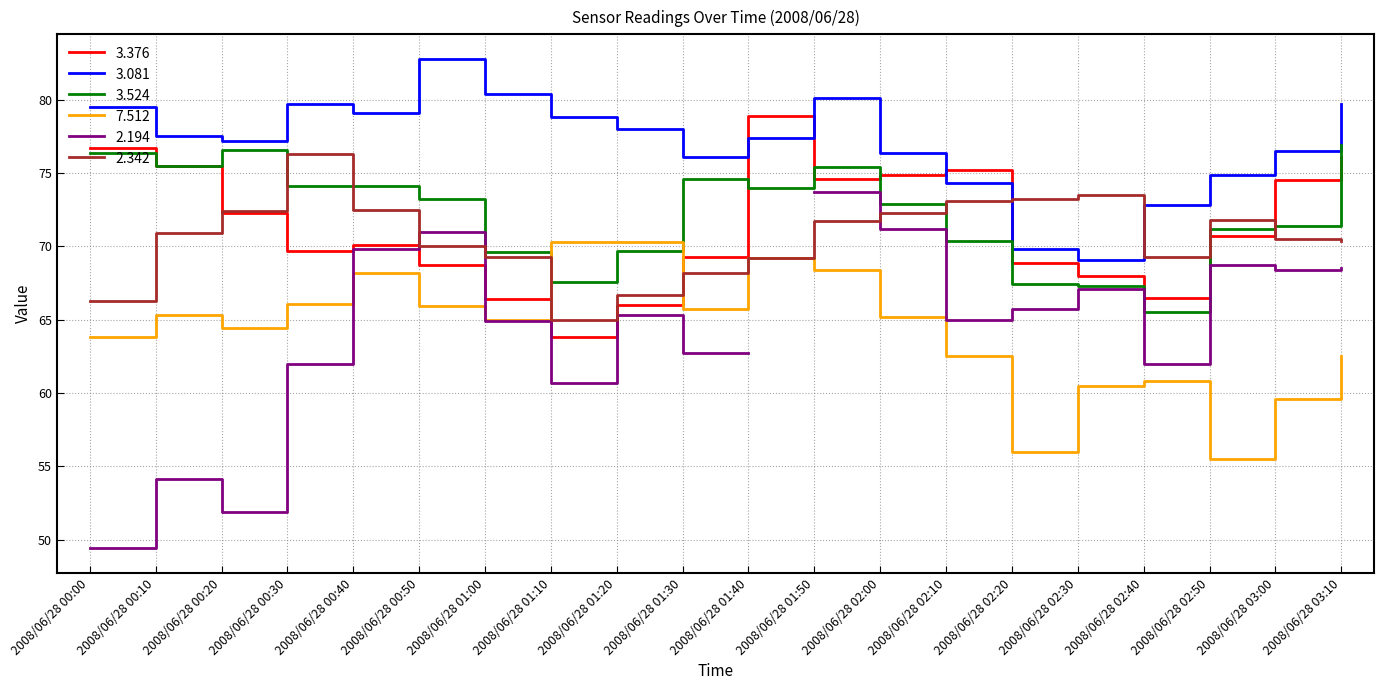

Rank the categories by 2.342 value from highest to lowest.

2008/06/28 00:30, 2008/06/28 02:30, 2008/06/28 02:20, 2008/06/28 02:10, 2008/06/28 00:40, 2008/06/28 00:20, 2008/06/28 02:00, 2008/06/28 02:50, 2008/06/28 01:50, 2008/06/28 00:10, 2008/06/28 03:00, 2008/06/28 03:10, 2008/06/28 00:50, 2008/06/28 01:00, 2008/06/28 02:40, 2008/06/28 01:40, 2008/06/28 01:30, 2008/06/28 01:20, 2008/06/28 00:00, 2008/06/28 01:10